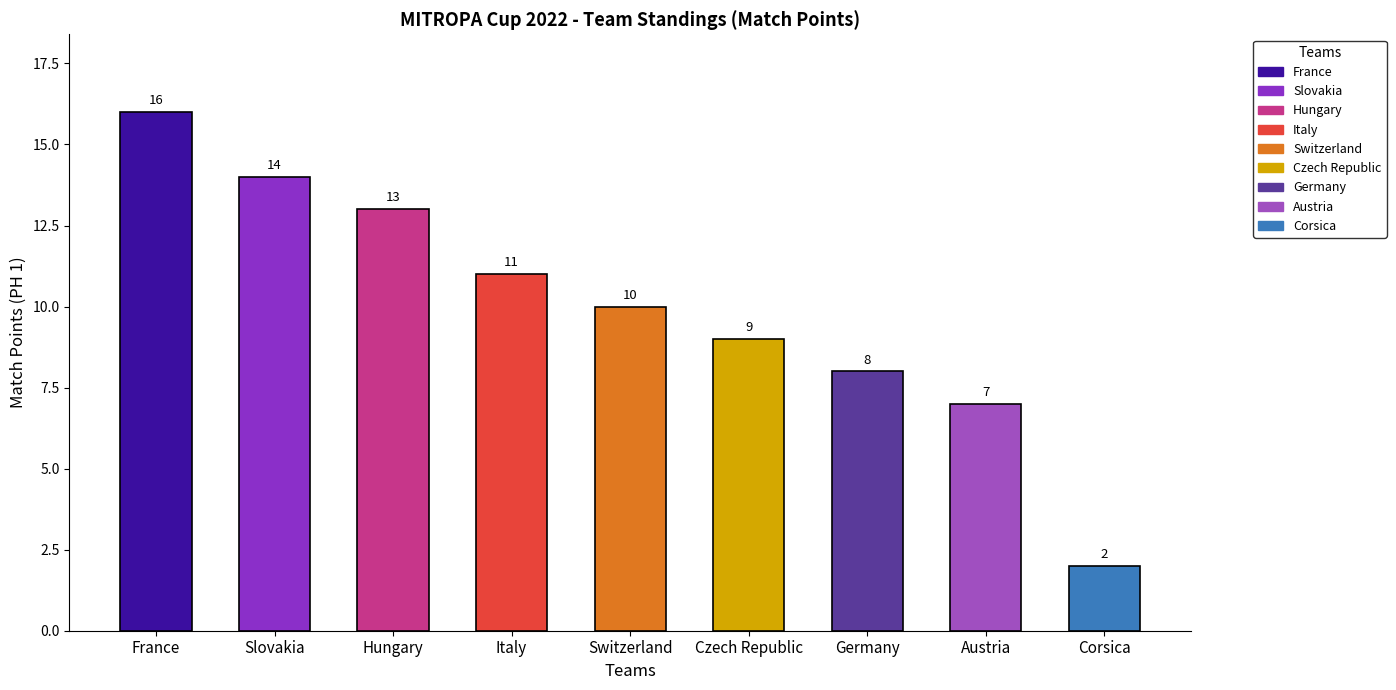

At which label does PH 1 (Match Points) reach its minimum?

Corsica